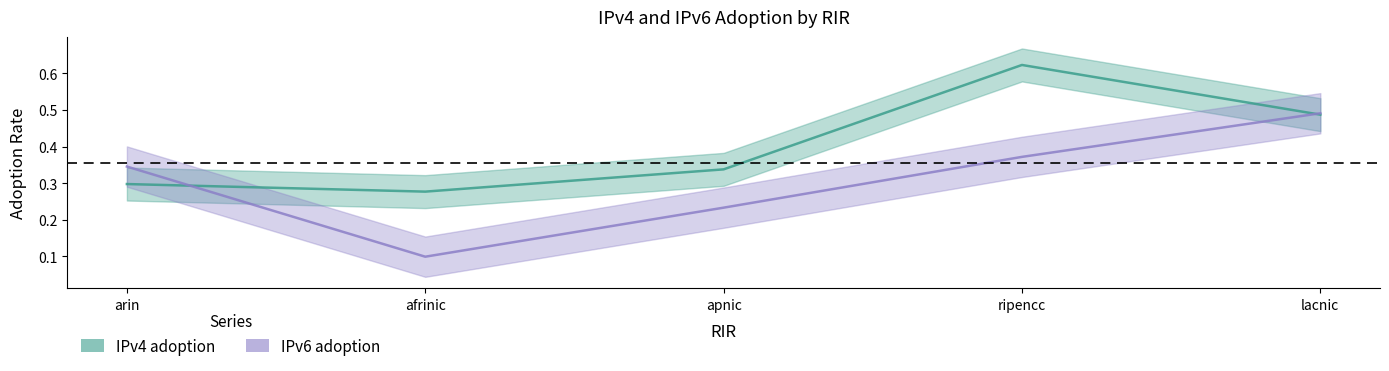

What is the sum of the IPv6 adoption values at arin and afrinic?

0.4